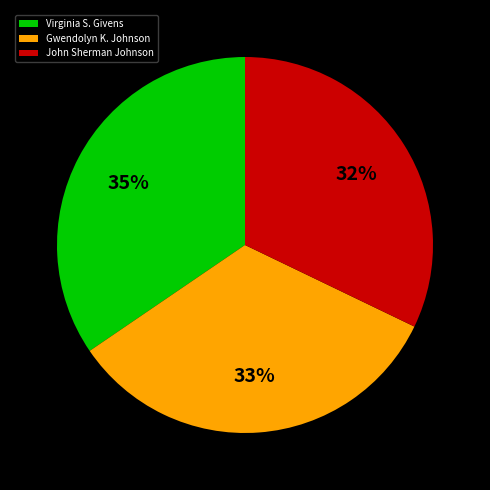

How many slices are in this pie chart?

3